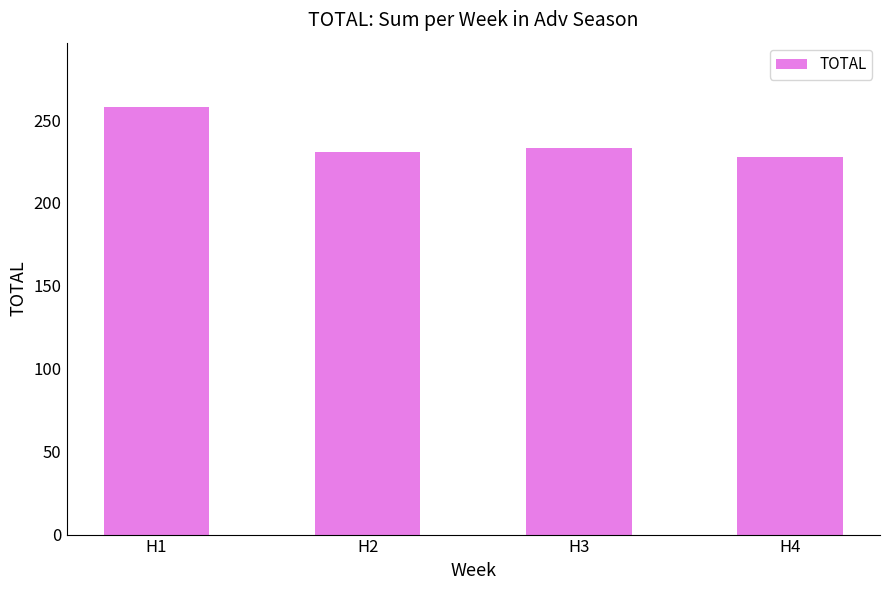

How many bars are there in total?

4